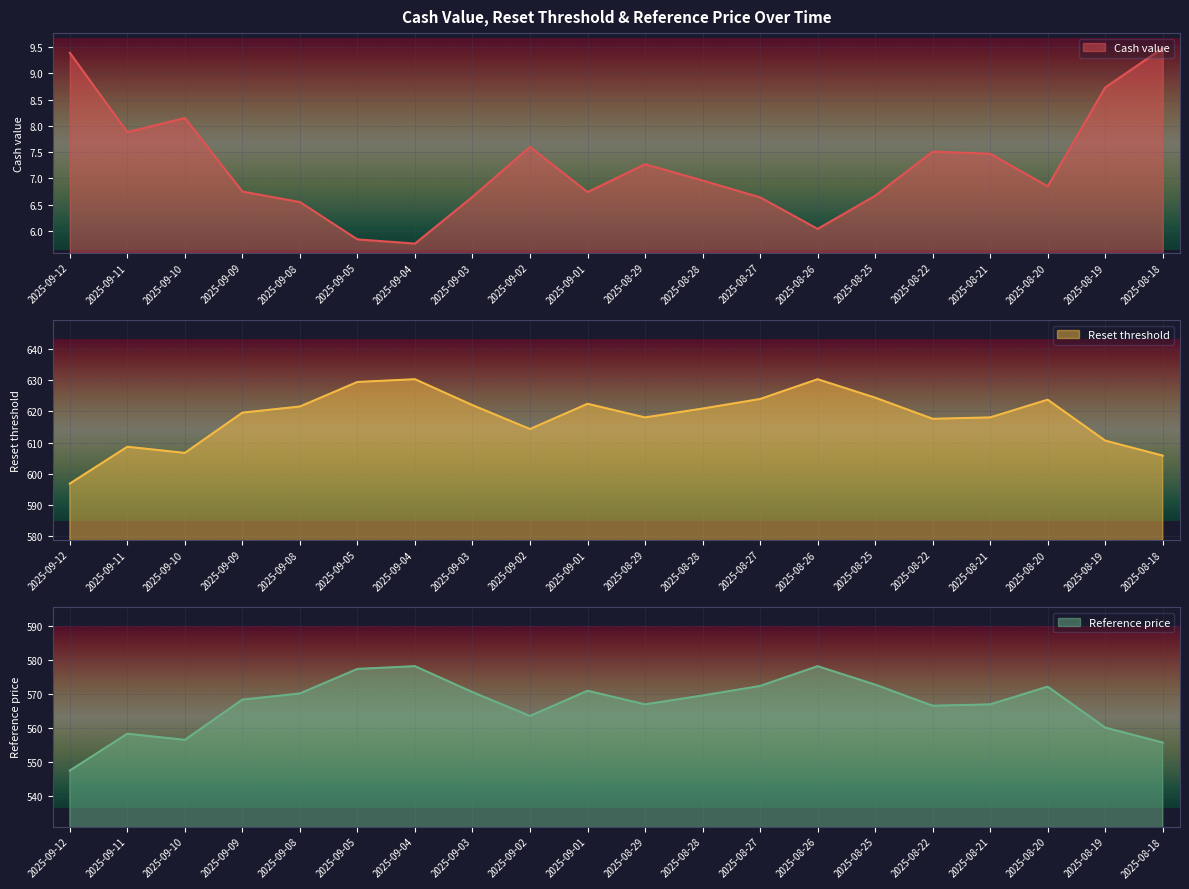

Which category has the highest value across all series?

2025-09-04